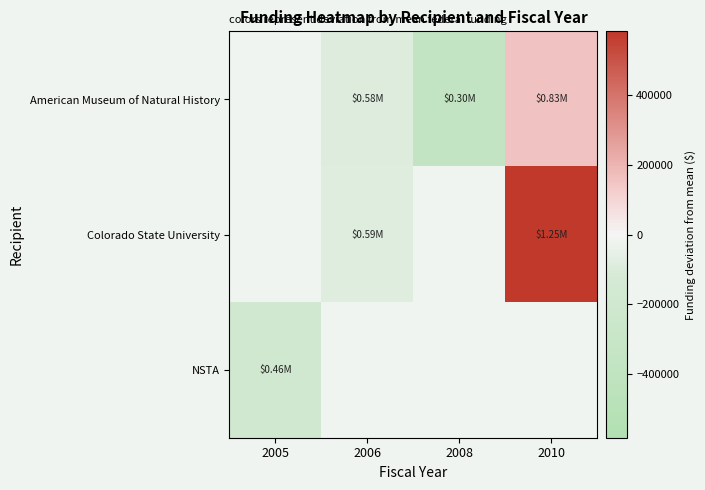

Is the value of American Museum of Natural History at 2006 greater than the value of Colorado State University at 2010?

No